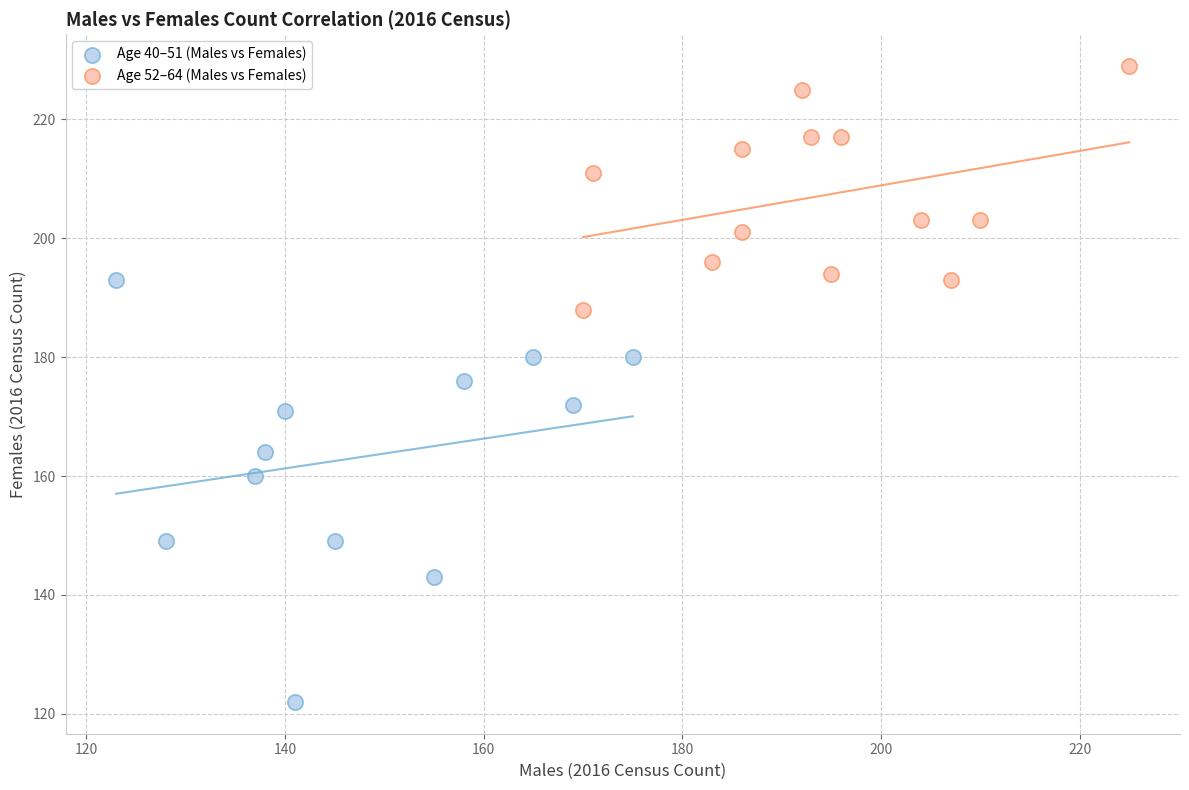

Which series reaches the minimum Y coordinate?

Age 40–51 (Males vs Females)